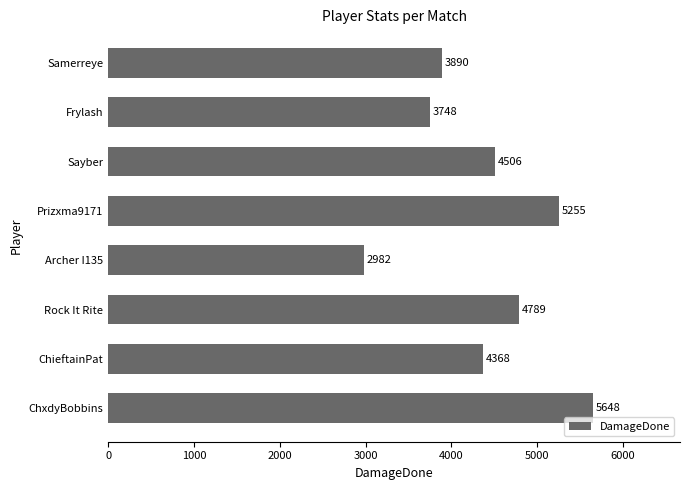

What is the ratio of the value at ChieftainPat to the value at Sayber?

1.0